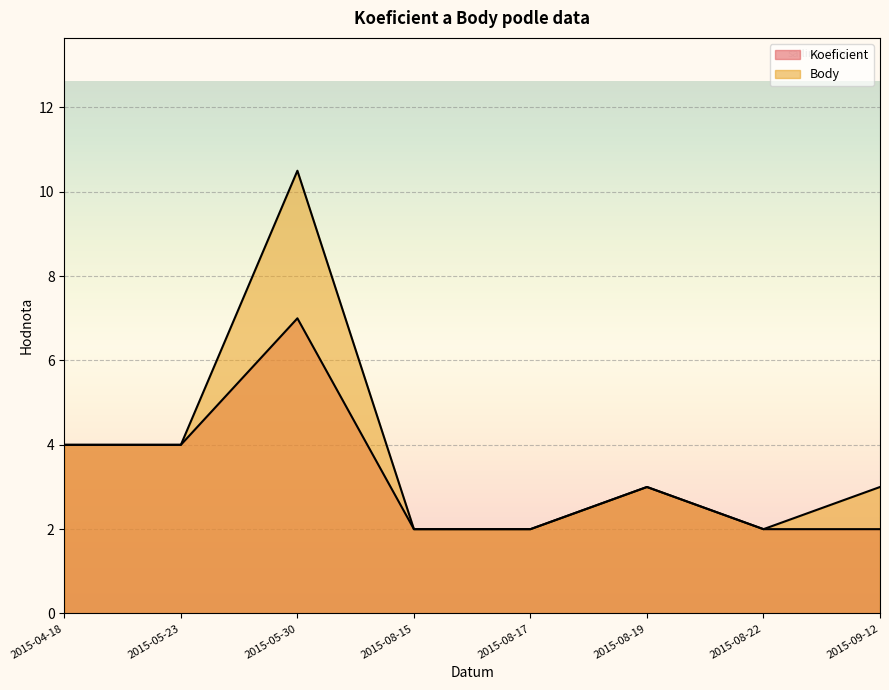

What is the greatest value displayed?

10.5